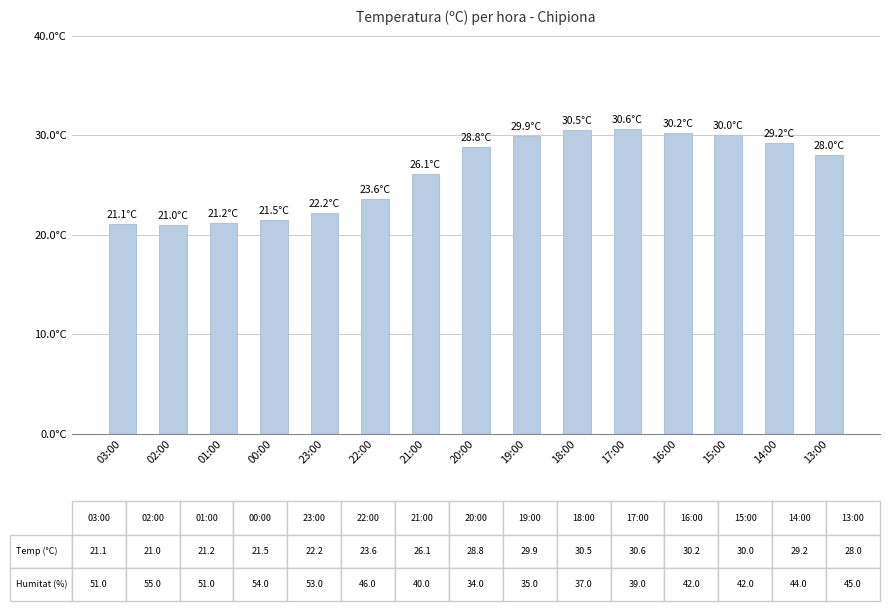

Are the bars horizontal?

No